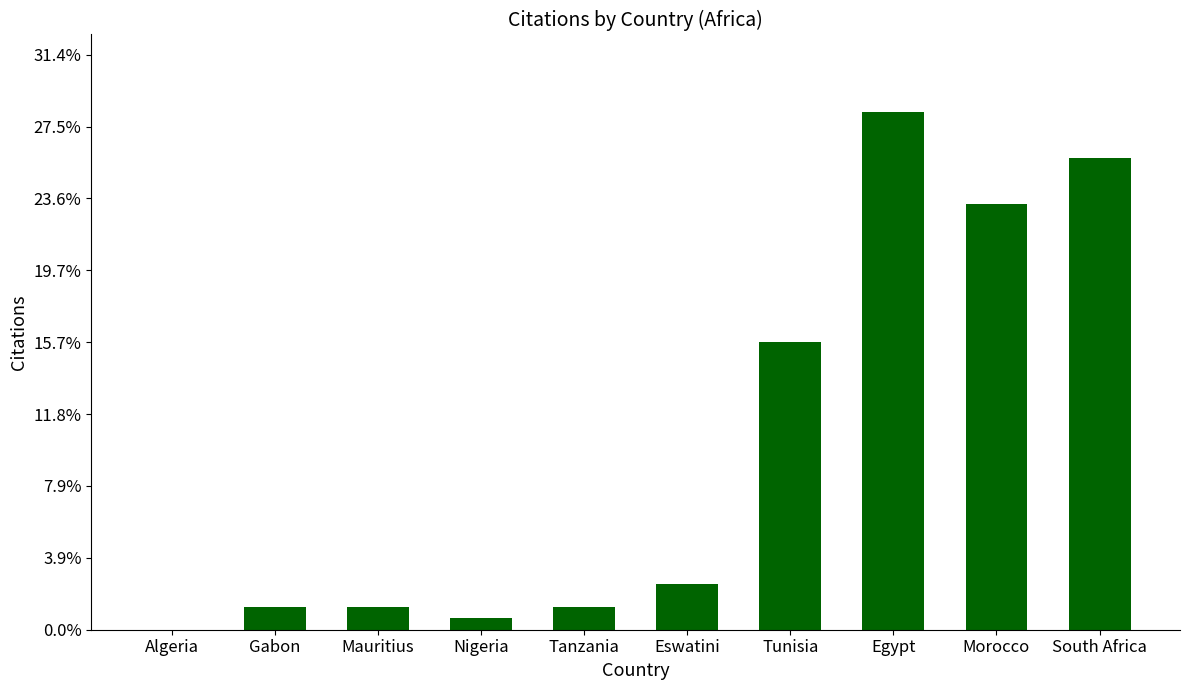

Rank the categories by value from highest to lowest.

Egypt, South Africa, Morocco, Tunisia, Eswatini, Gabon, Mauritius, Tanzania, Nigeria, Algeria